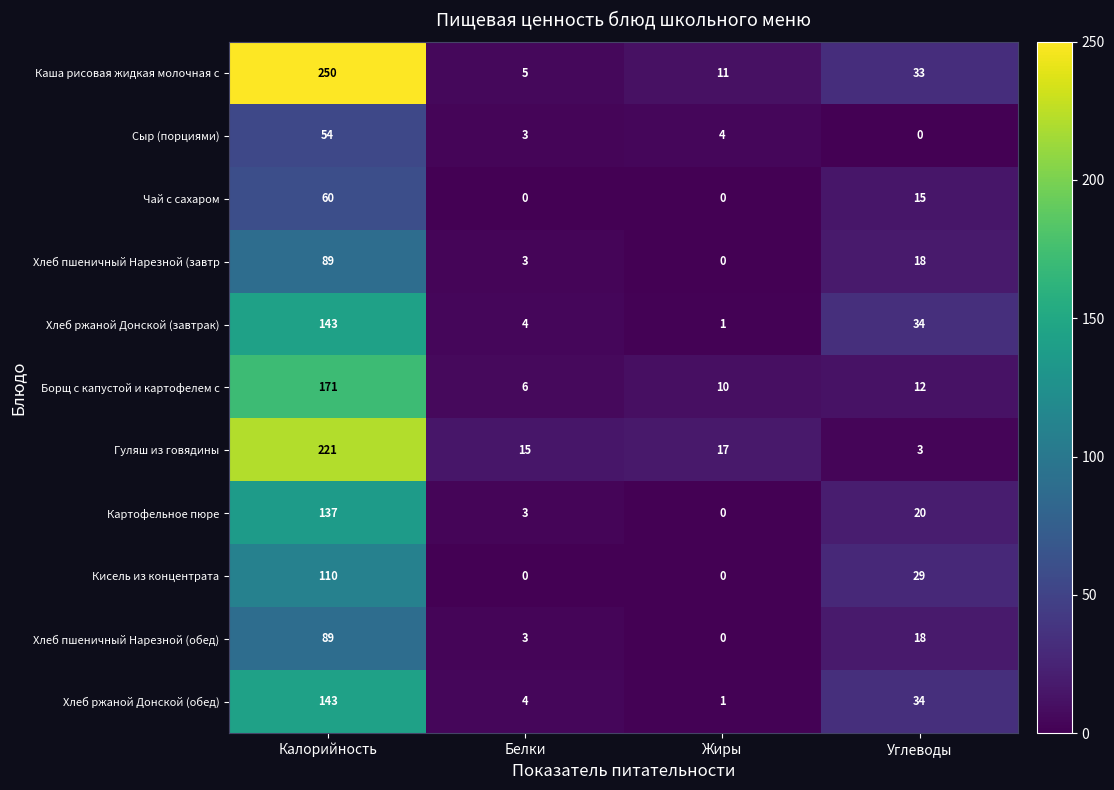

Which series has the largest range (max minus min)?

Каша рисовая жидкая молочная с